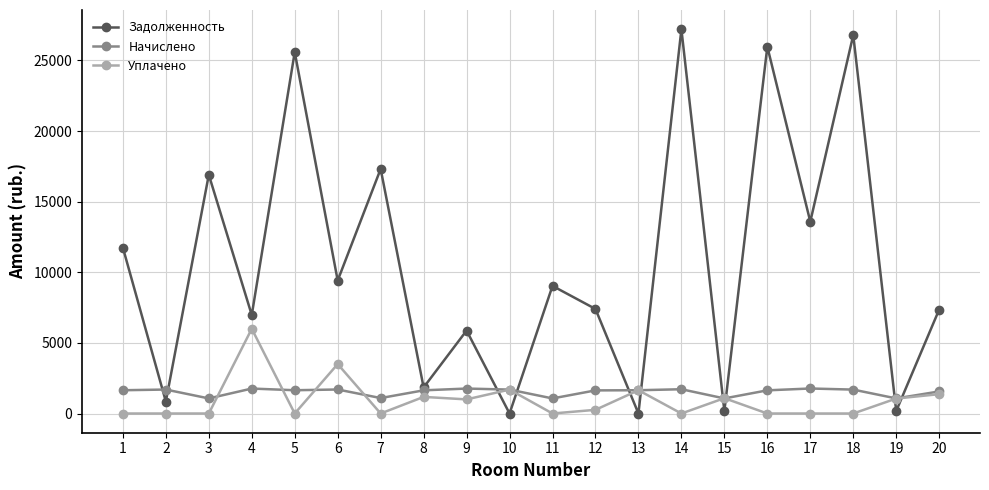

Rank the series by their maximum value, from lowest to highest.

Начислено, Уплачено, Задолженность